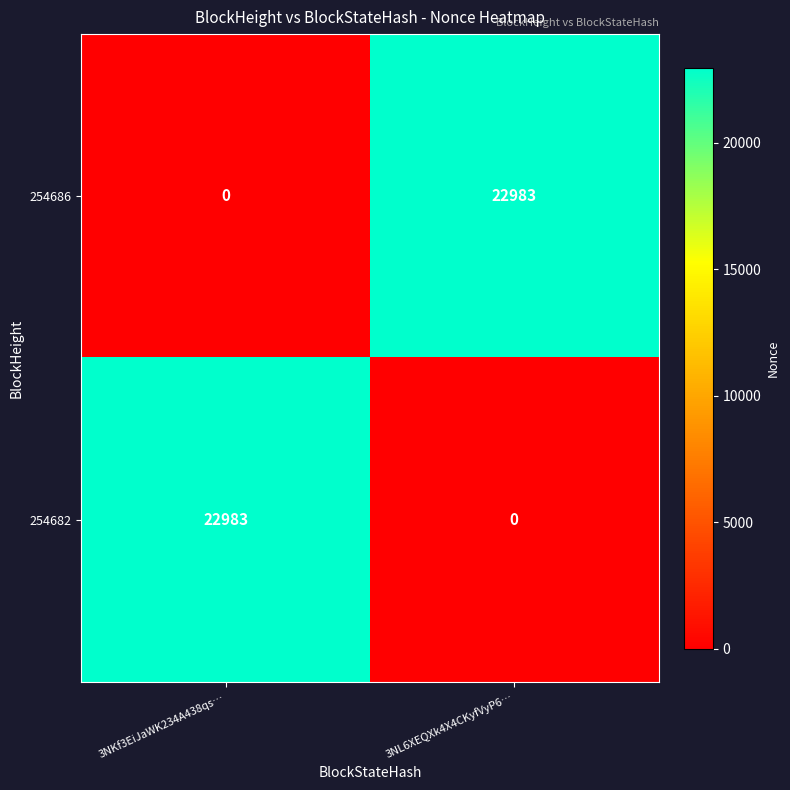

What is the difference between the maximum and minimum values in the 254682 series?

22983